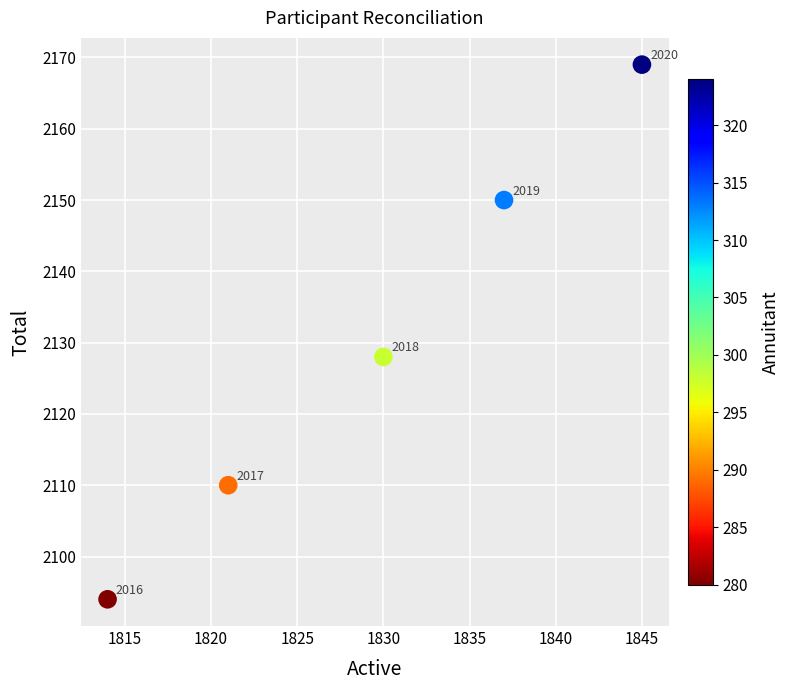

What Y value in the scatter plot is closest to 2131?

2128